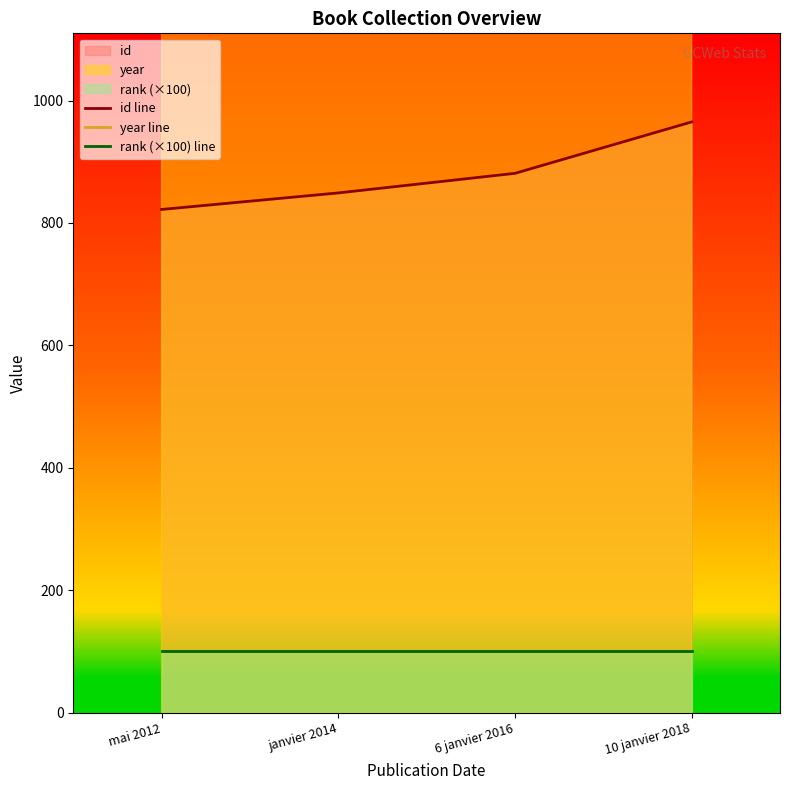

What is the label of the 3rd point from the left?

6 janvier 2016